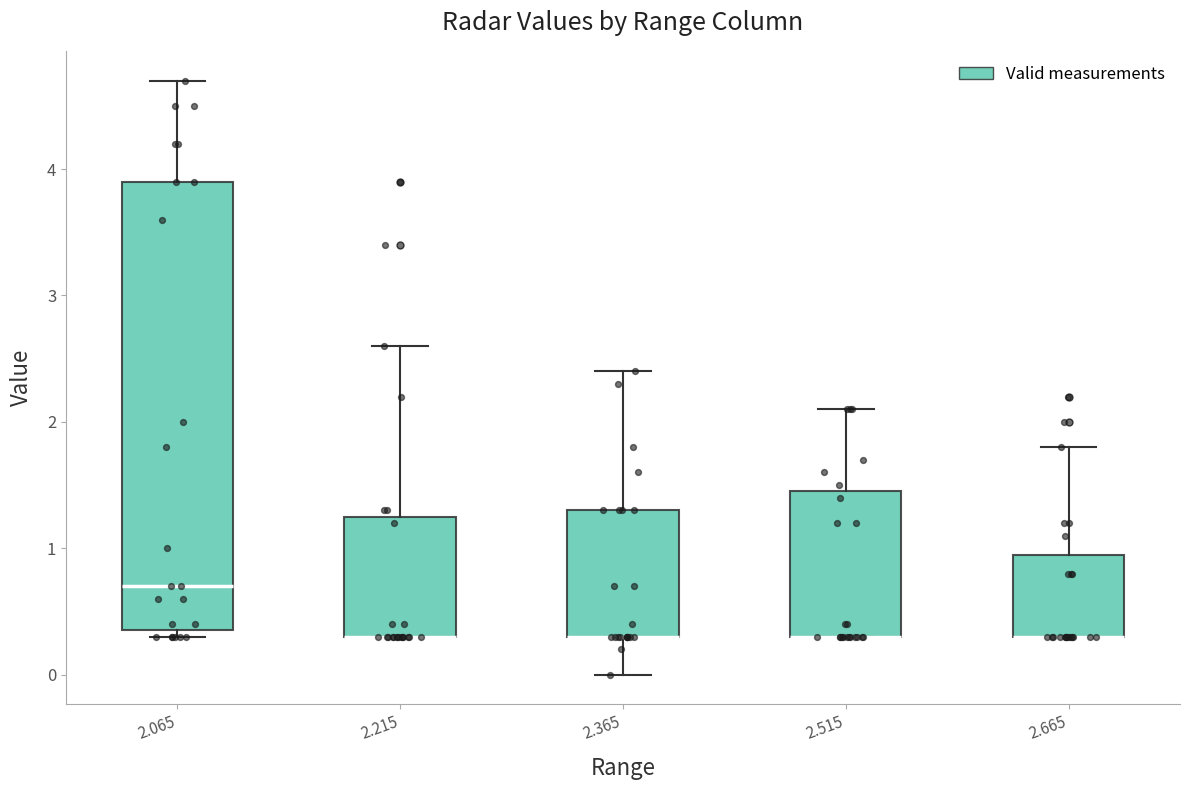

Where is the lower edge of the box at x = 2.665 on the y-axis? The values are not printed on the chart, so give them approximately, as read against the axis.

0.3